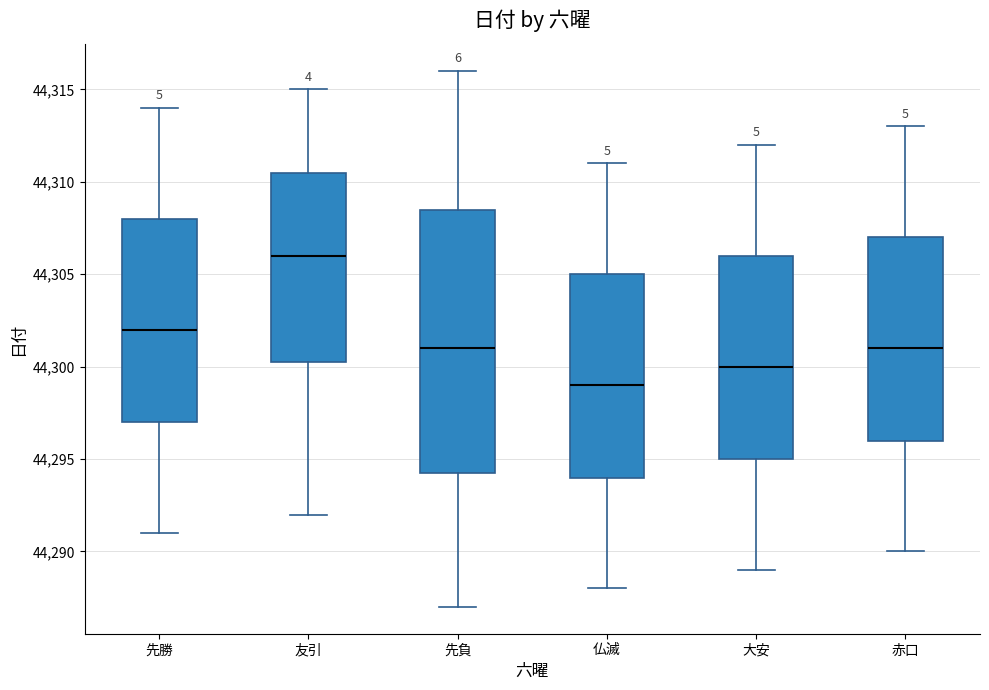

Reading left to right, read every box against the y-axis: the position of its median line, the range the box covers, and the ends of its whiskers. The values are not printed on the chart, so give them approximately, as read against the axis.

先勝: median 44302.0, box 44297.0 to 44308.0, whiskers 44291.0 to 44314.0
友引: median 44306.0, box 44300.5 to 44310.5, whiskers 44292.0 to 44315.0
先負: median 44301.0, box 44294.5 to 44308.5, whiskers 44287.0 to 44316.0
仏滅: median 44299.0, box 44294.0 to 44305.0, whiskers 44288.0 to 44311.0
大安: median 44300.0, box 44295.0 to 44306.0, whiskers 44289.0 to 44312.0
赤口: median 44301.0, box 44296.0 to 44307.0, whiskers 44290.0 to 44313.0